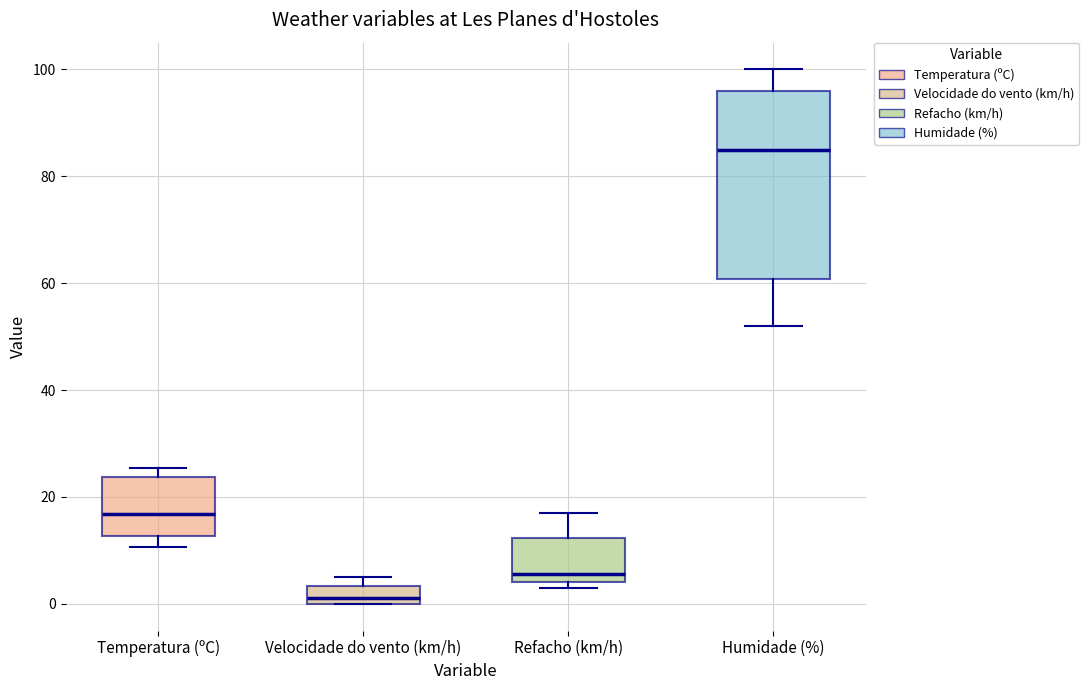

Reading left to right, transcribe this box plot: for each box, give where its median line is, the range the box spans, and where its two whiskers end, as read against the y-axis. The values are not printed on the chart, so give them approximately, as read against the axis.

Temperatura (ºC): median 16, box 12 to 24, whiskers 10 to 26
Velocidade do vento (km/h): median 2, box 0 to 4, whiskers 0 to 6
Refacho (km/h): median 6, box 4 to 12, whiskers 4 (just below the box's lower edge) to 18
Humidade (%): median 86, box 60 to 96, whiskers 52 to 100